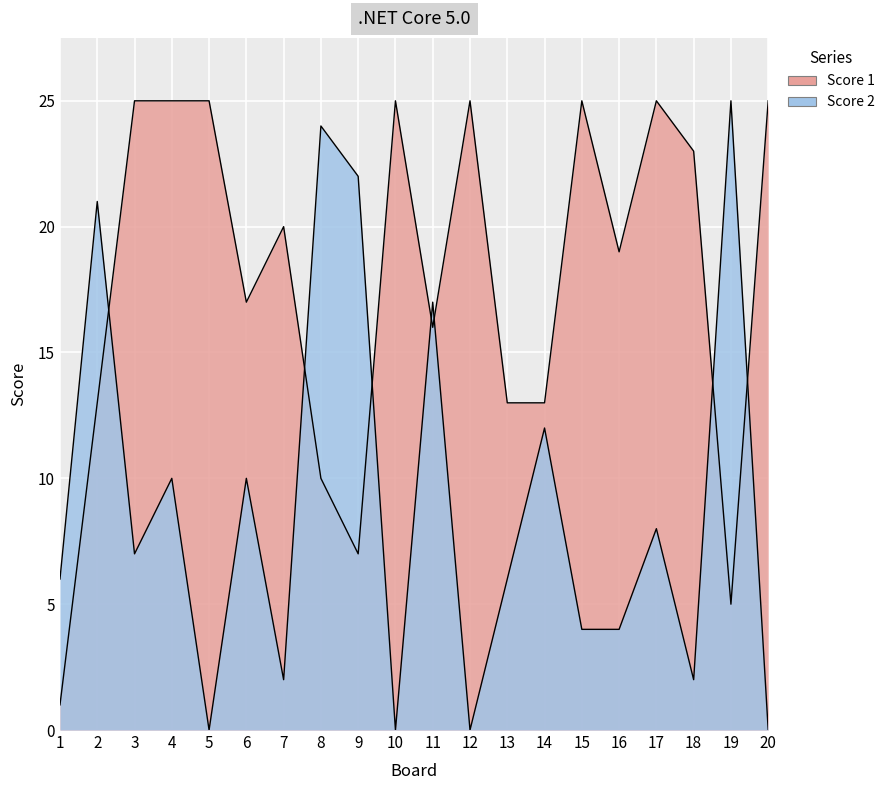

How many data points in Score 1 are less than 20?

10